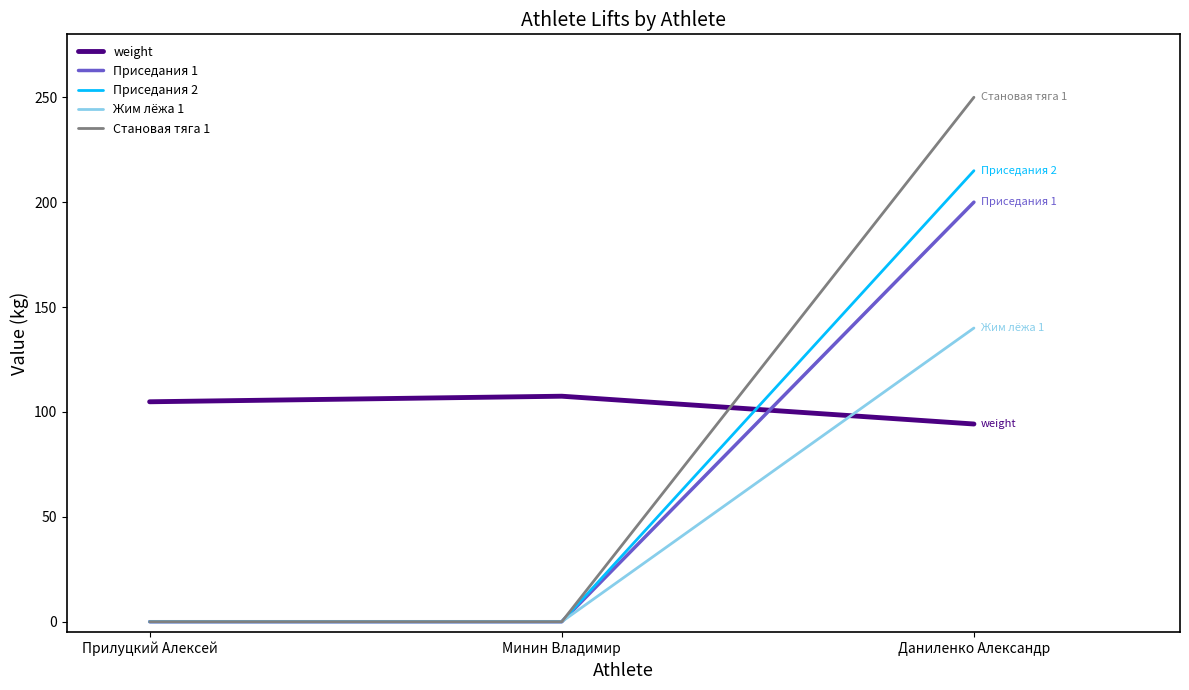

At which category is the sum across all series the highest?

Даниленко Александр